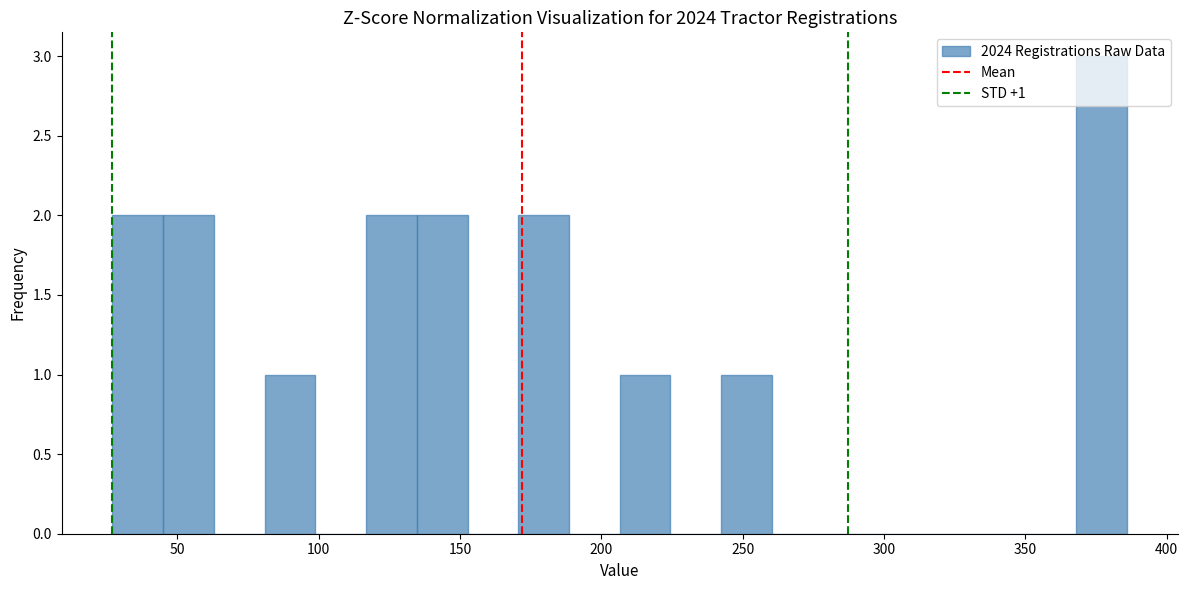

Read against the x-axis, roughly where is the centre of the tallest bar?

375